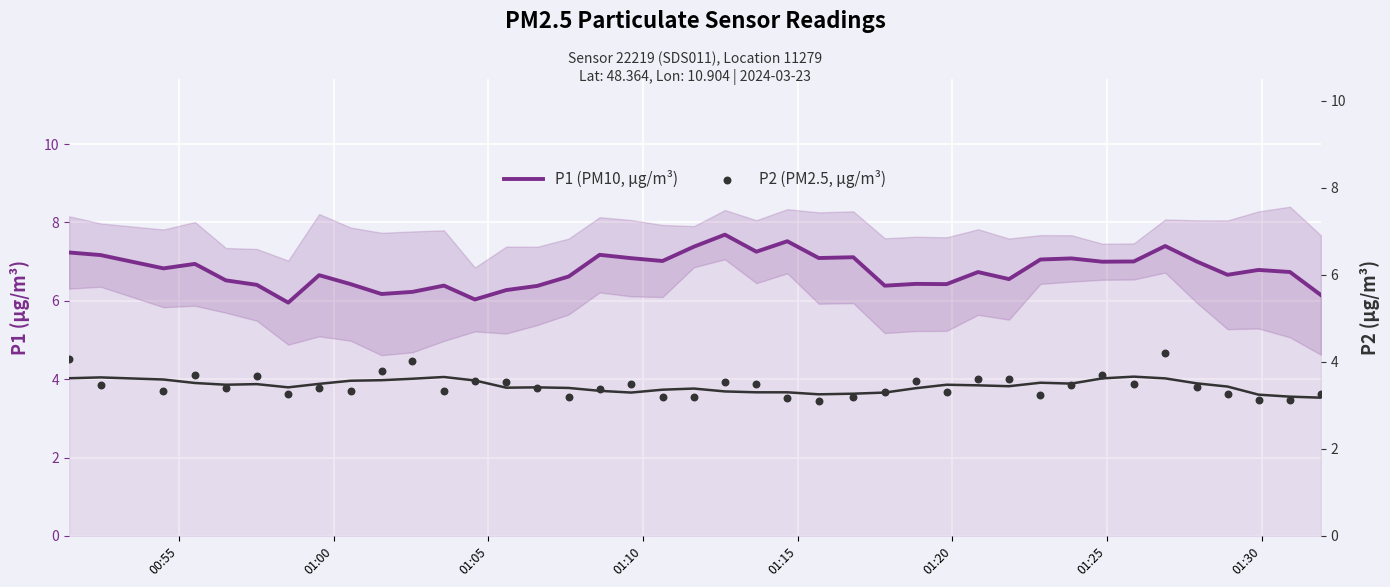

Which series has the widest spread of Y values?

P1 (PM10, µg/m³)